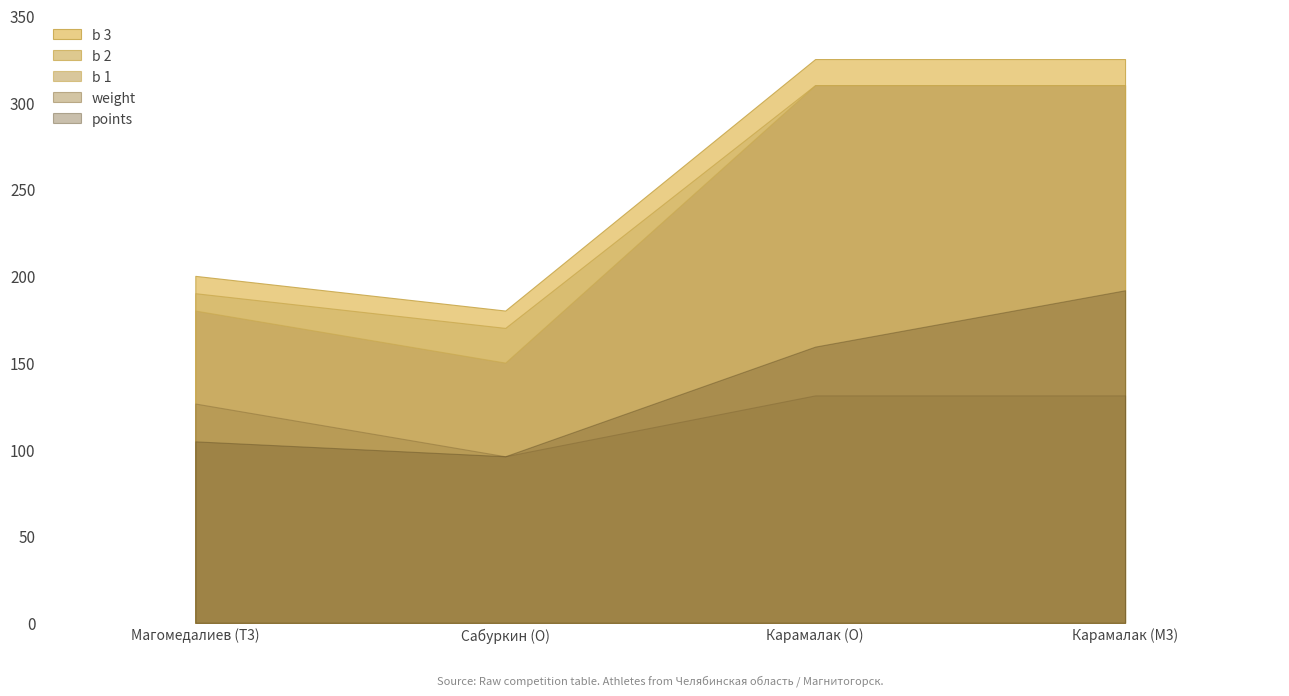

What is the difference between the maximum and minimum values in the weight series?

35.1